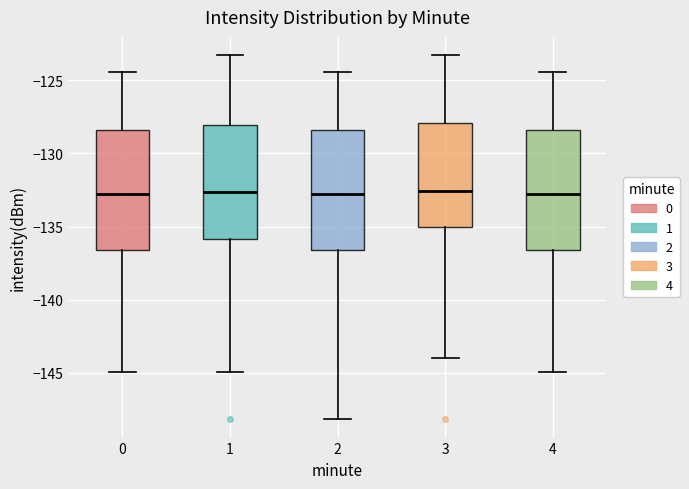

Reading left to right, transcribe this box plot: for each box, give where its median line is, the range the box spans, and where its two whiskers end, as read against the y-axis. The values are not printed on the chart, so give them approximately, as read against the axis.

0: median -133.0, box -136.5 to -128.5, whiskers -145.0 to -124.5
1: median -132.5, box -136.0 to -128.0, whiskers -145.0 to -123.5
2: median -133.0, box -136.5 to -128.5, whiskers -148.0 to -124.5
3: median -132.5, box -135.0 to -128.0, whiskers -144.0 to -123.5
4: median -133.0, box -136.5 to -128.5, whiskers -145.0 to -124.5